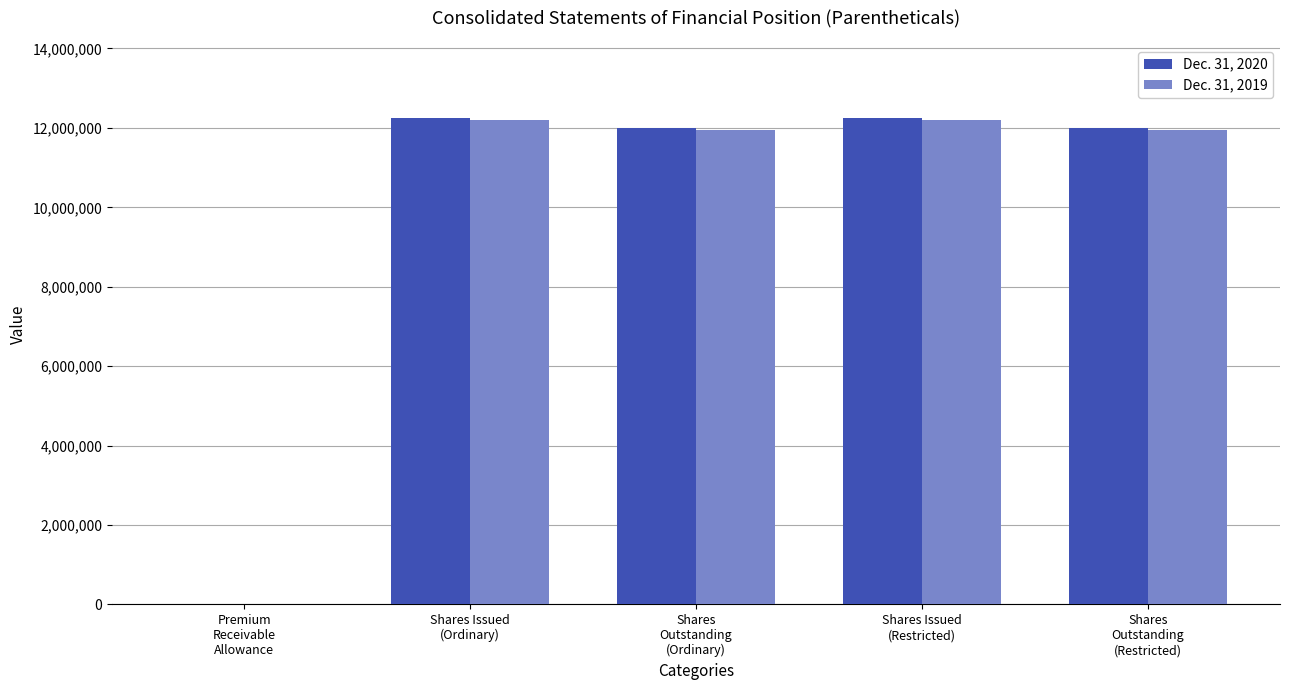

What is the greatest value displayed?

12248798